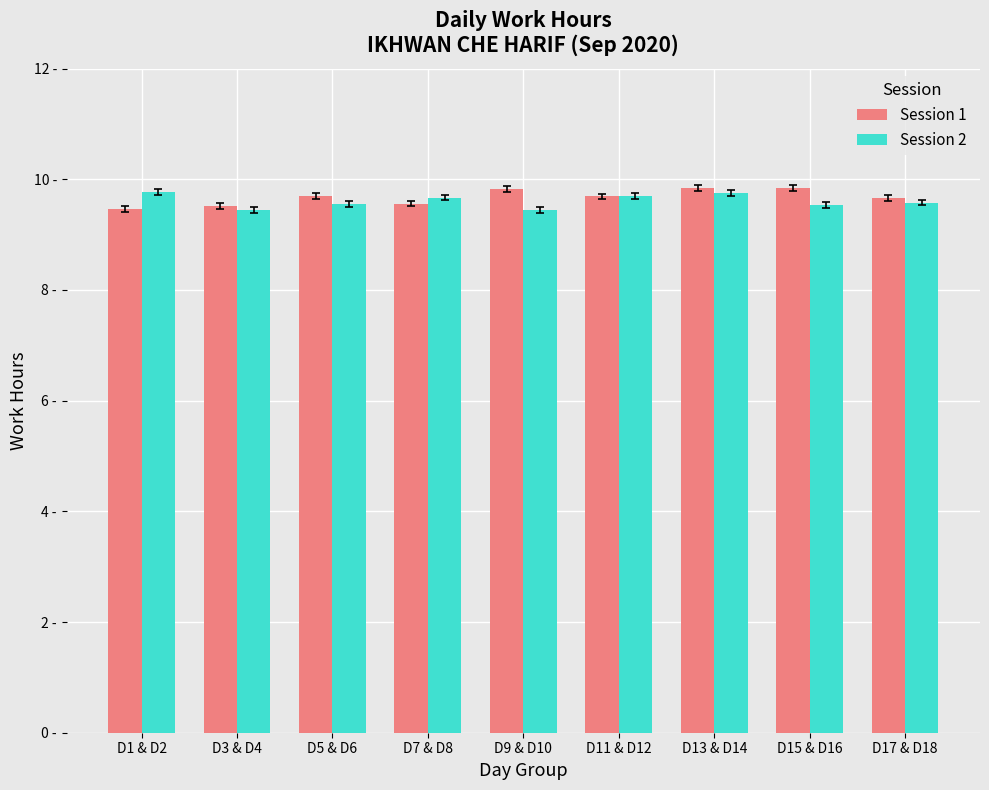

What is the difference between the second highest and minimum values in the Session 2 series?

0.3